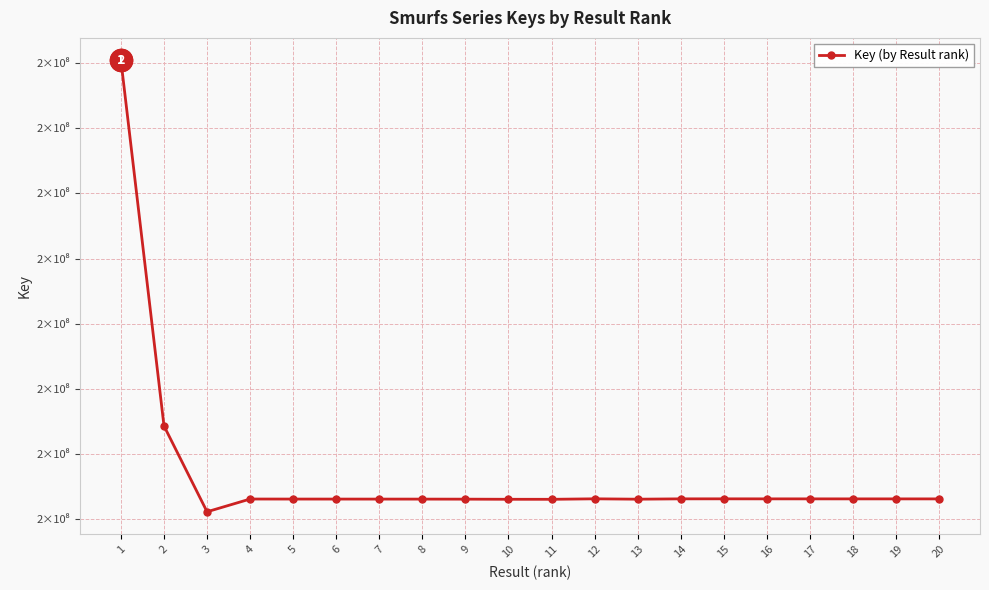

Rank the categories by value from lowest to highest.

3, 11, 10, 13, 9, 8, 7, 6, 5, 4, 20, 19, 18, 17, 16, 14, 15, 12, 2, 1